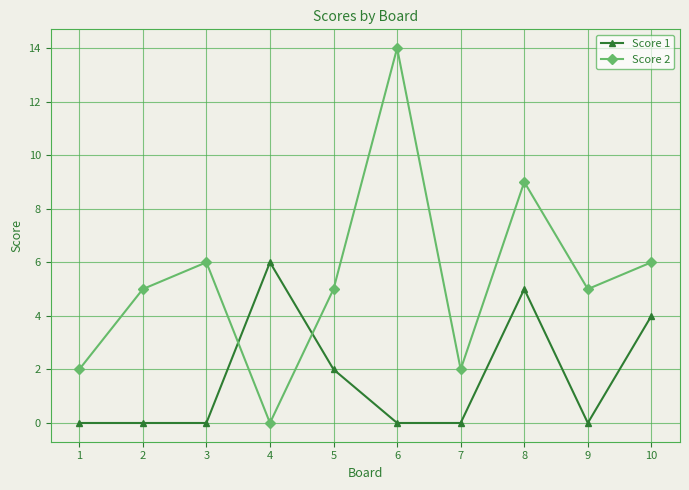

What is the average value of the Score 2 series?

5